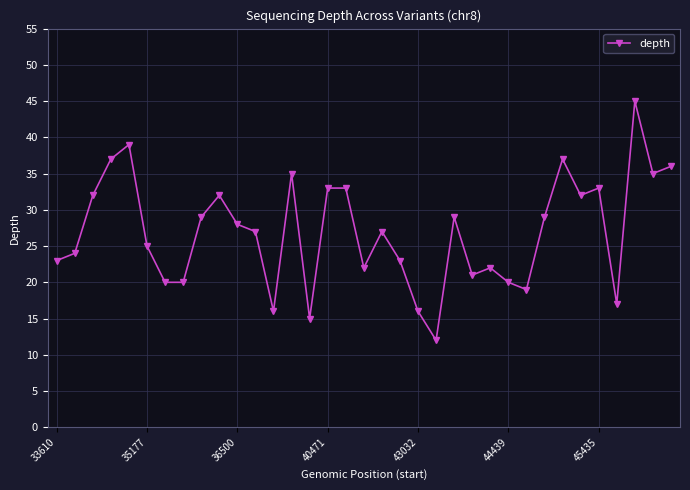

What is the sum of all values?

943